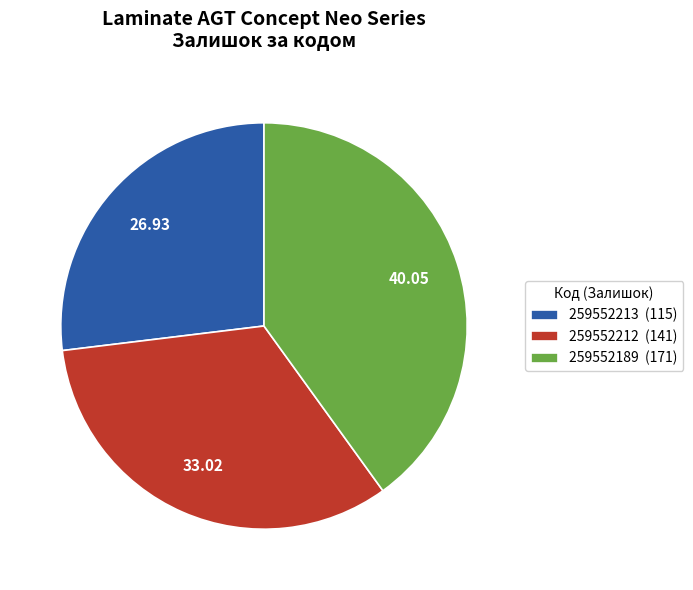

Between 259552212 and 259552213, which is larger?

259552212